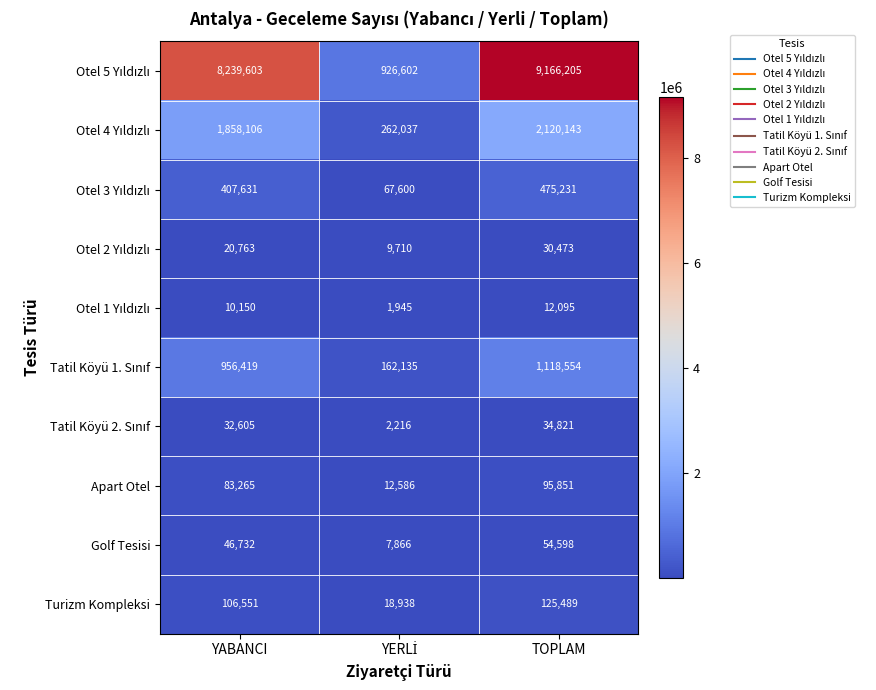

Where is Apart Otel nearest to the value 54218?

YABANCI